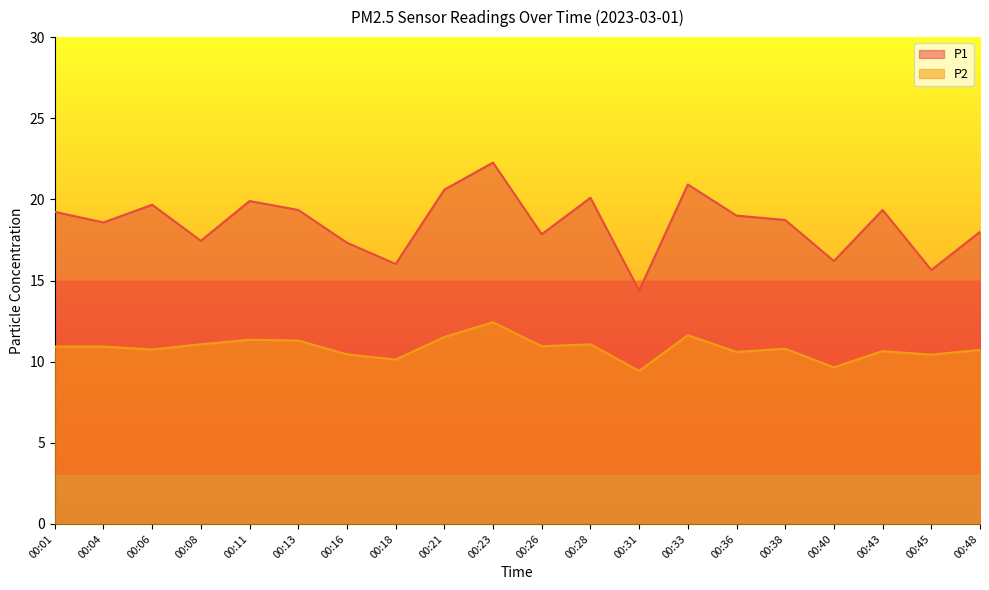

At which category does P2 reach its first local valley?

00:06